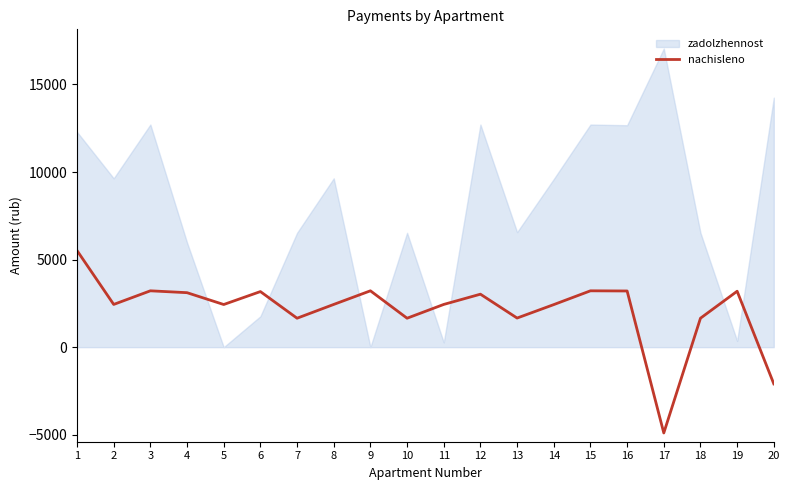

Which series ends up on top after the final intersection of zadolzhennost and nachisleno?

zadolzhennost